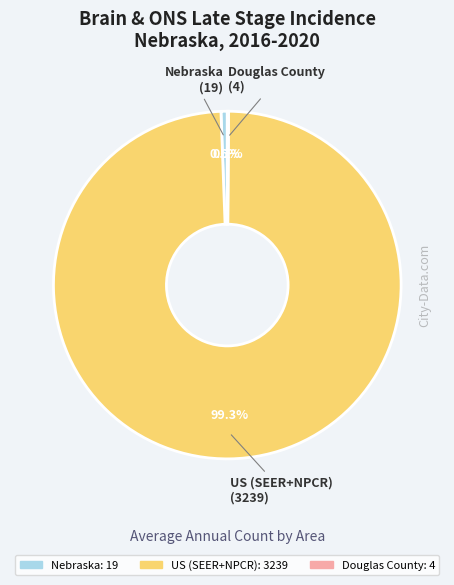

The US (SEER+NPCR) slice represents 90% of the pie. True or false?

False